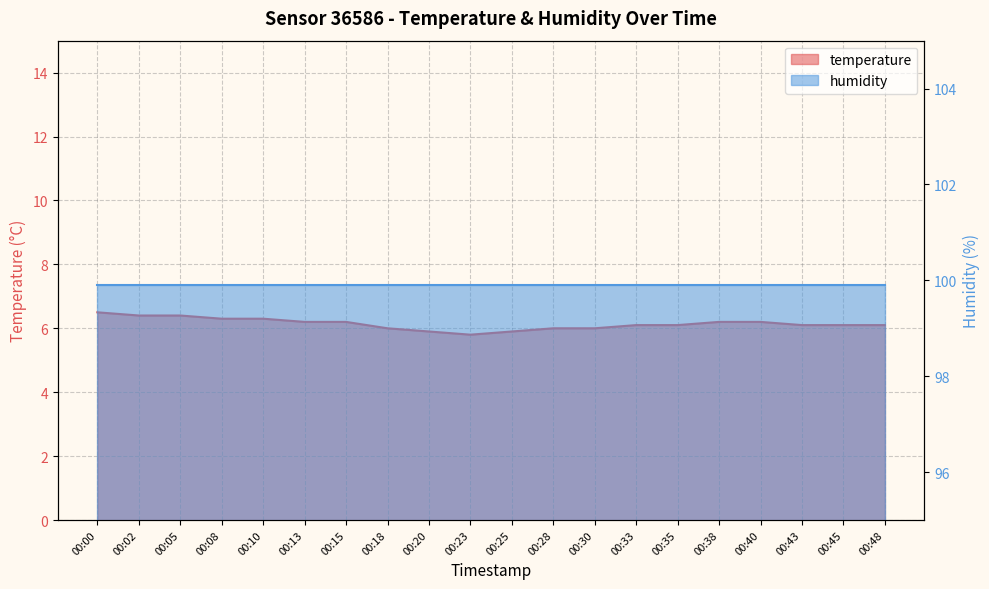

What is the greatest value displayed?

6.5